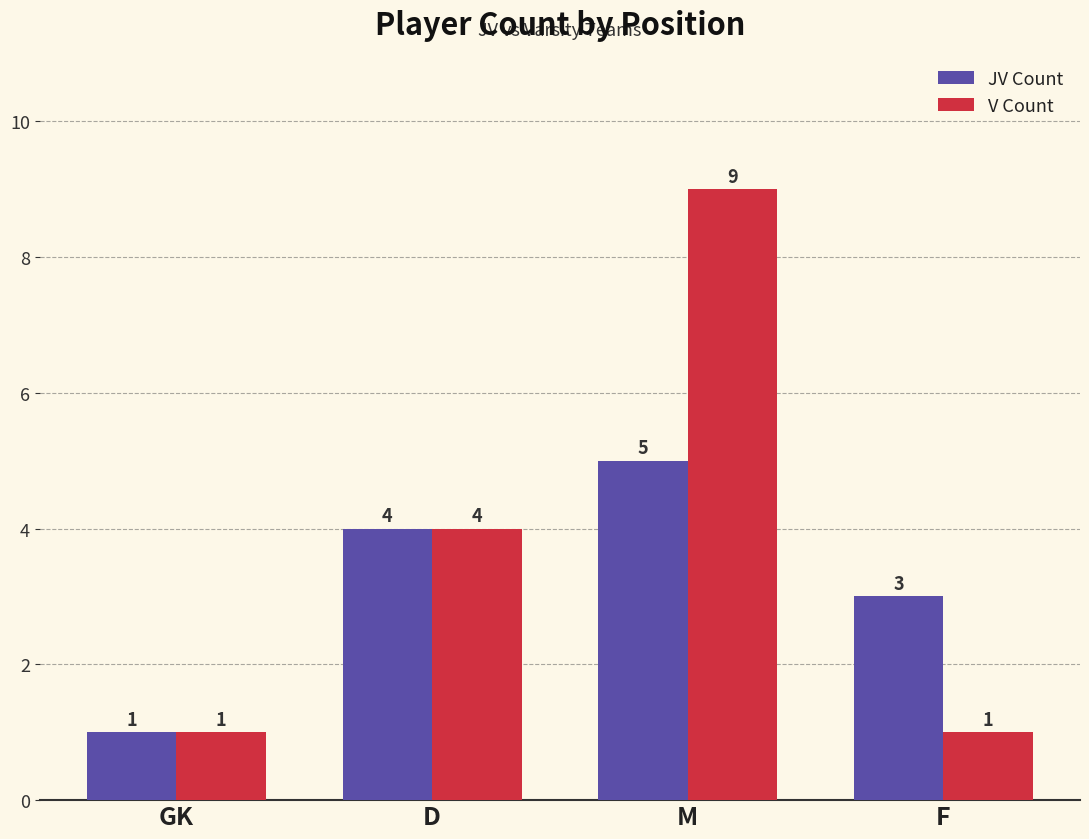

List the series in order of their peak value, highest first.

V Count, JV Count